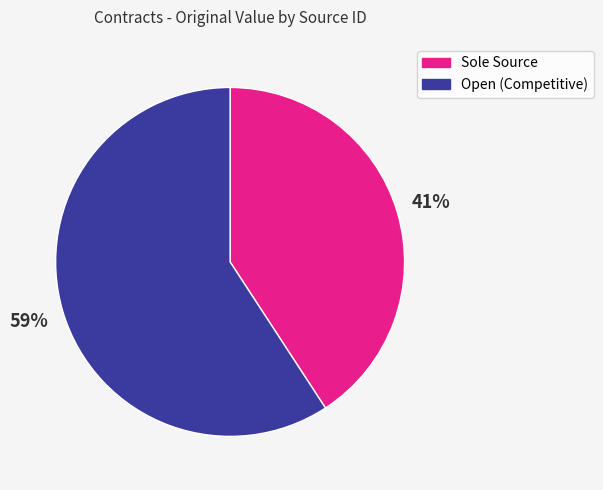

To the nearest percent, what is the average slice percentage?

50%